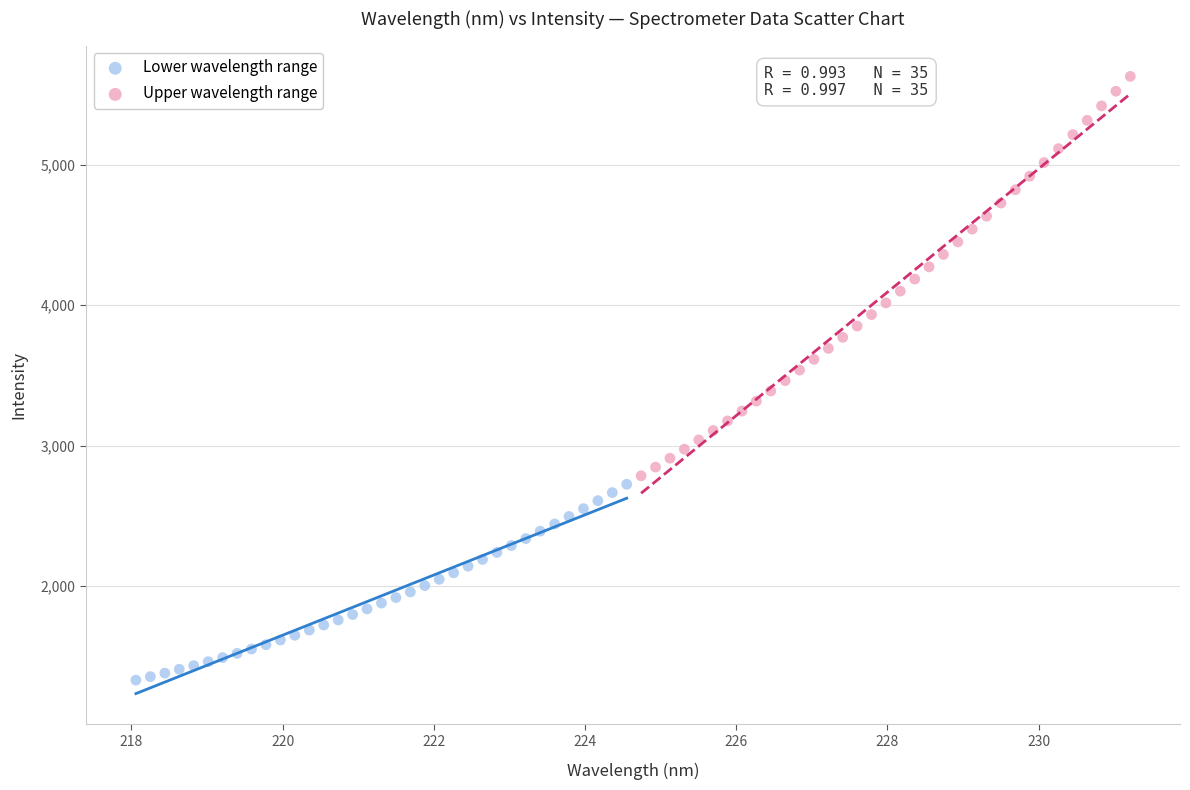

Which series reaches the maximum Y coordinate?

Upper wavelength range